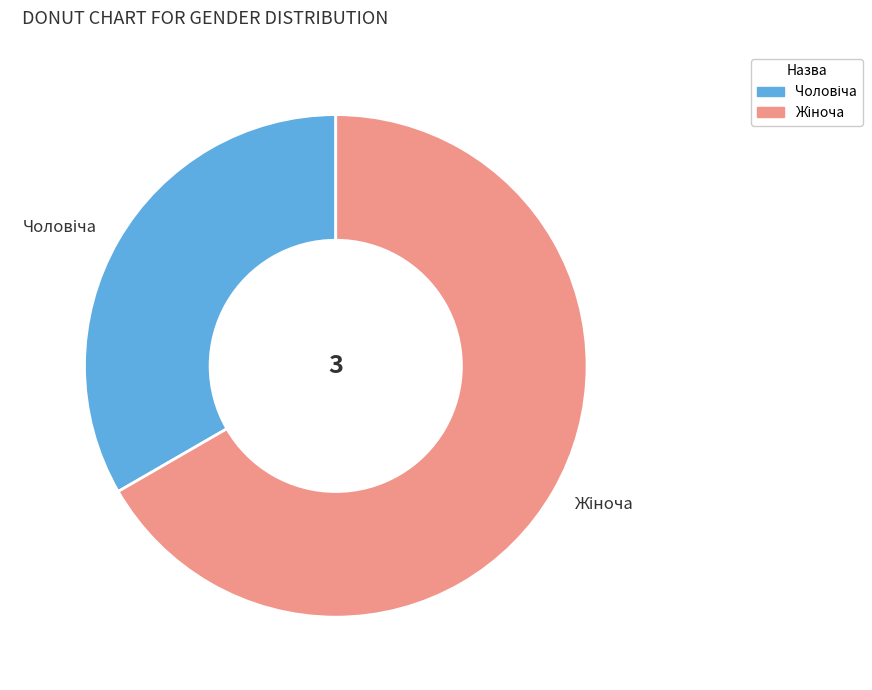

Does any single category account for the majority?

Yes